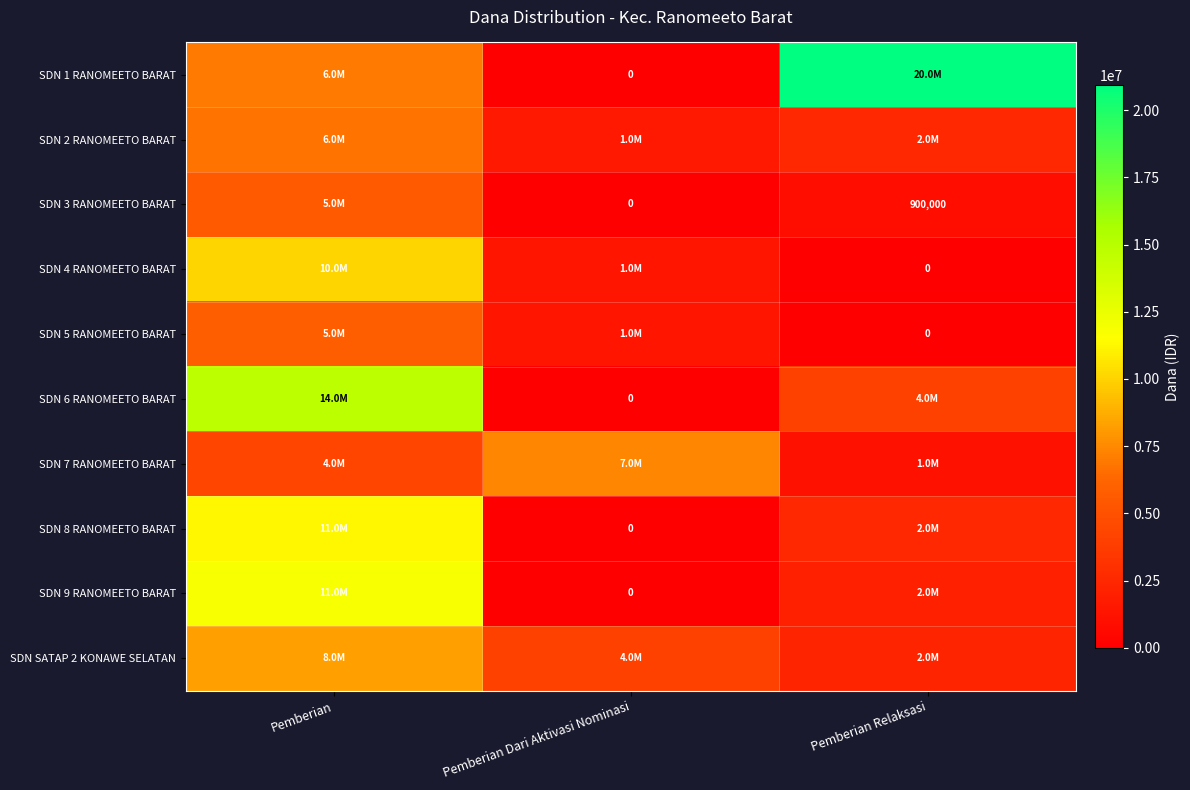

At which category is the sum across all series the highest?

Pemberian